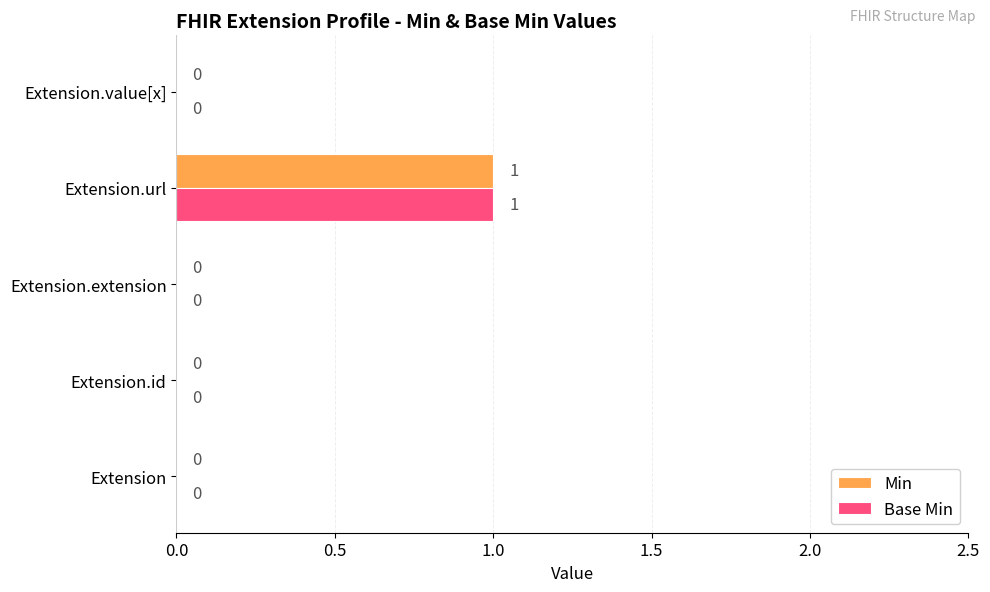

Is the value of Base Min at Extension.url greater than the value of Min at Extension?

Yes